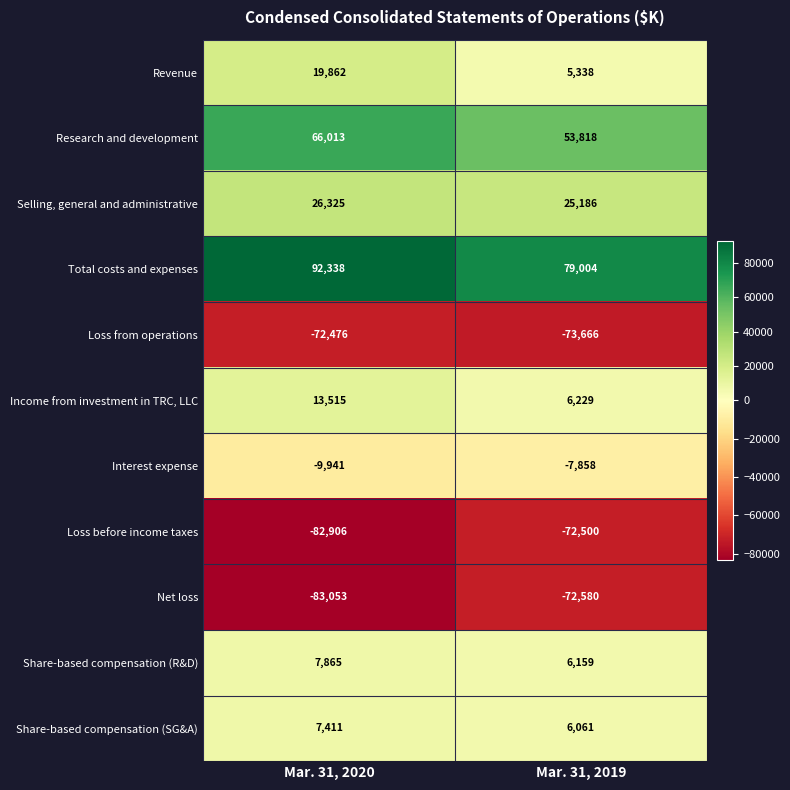

How many data points does each series have?

2